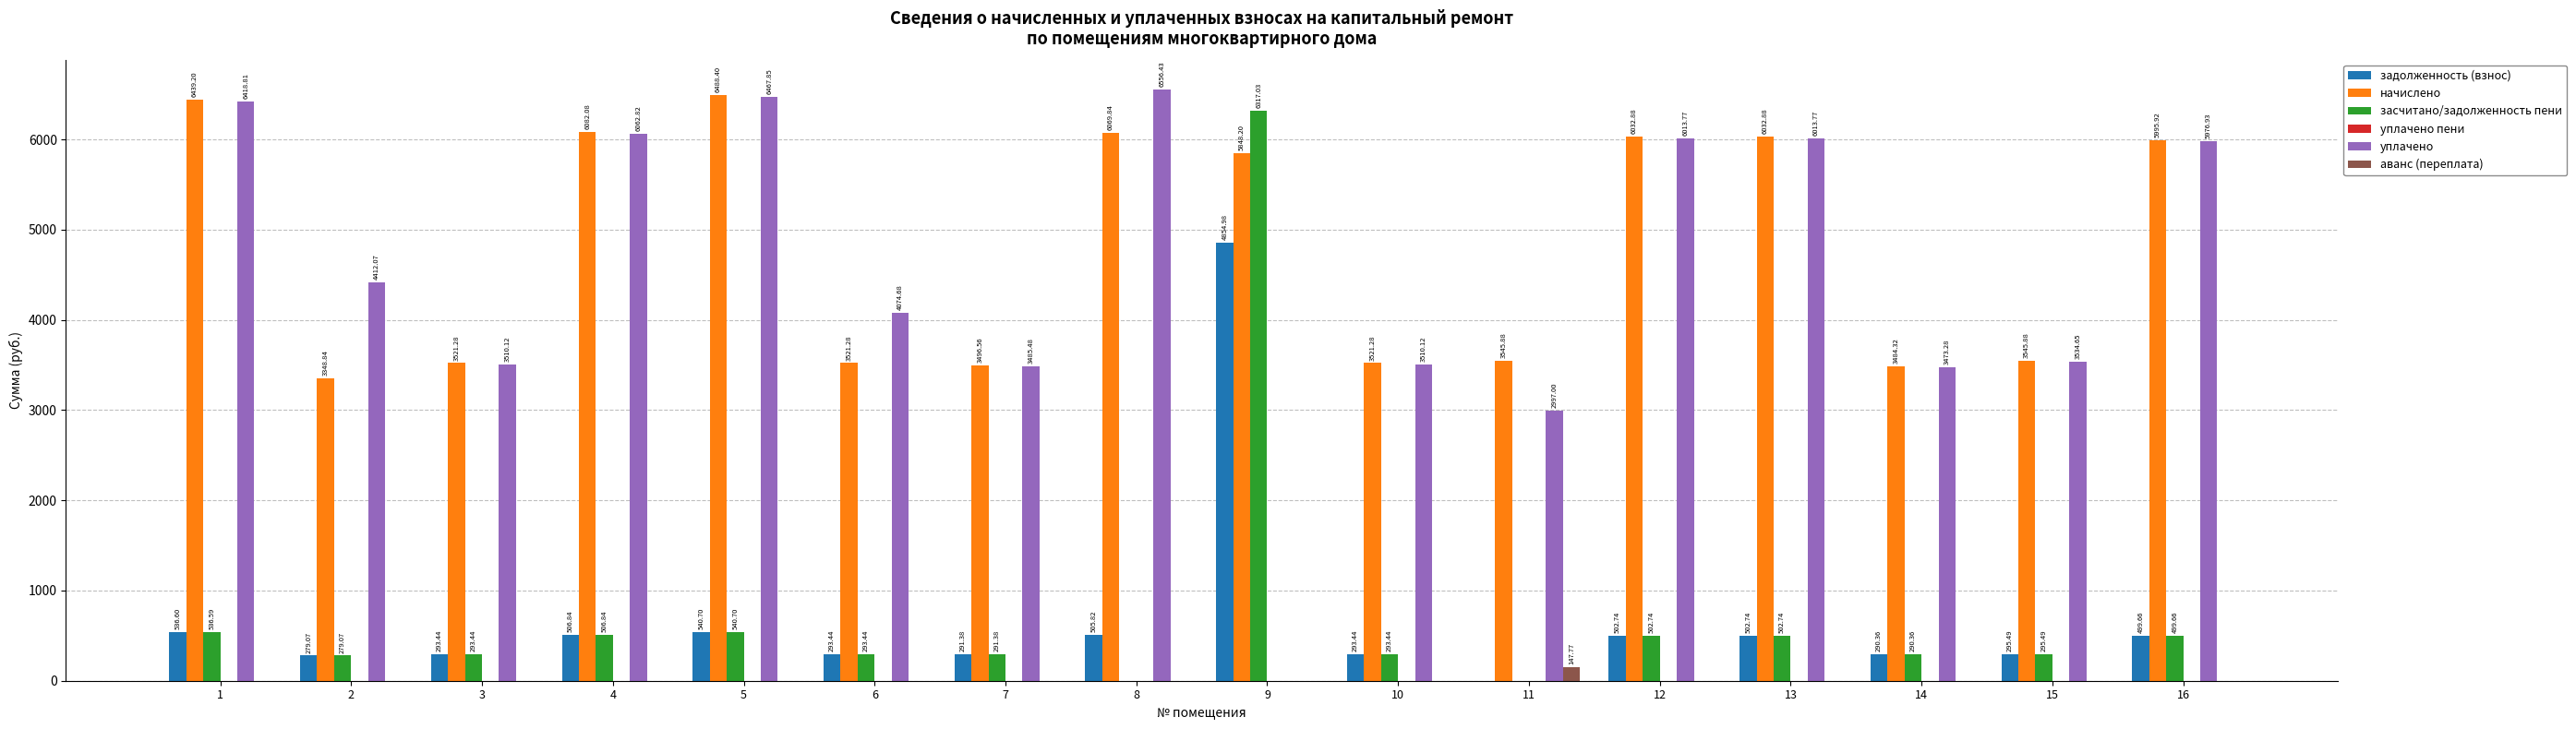

Between 2 and 7, which series saw the biggest shift?

уплачено